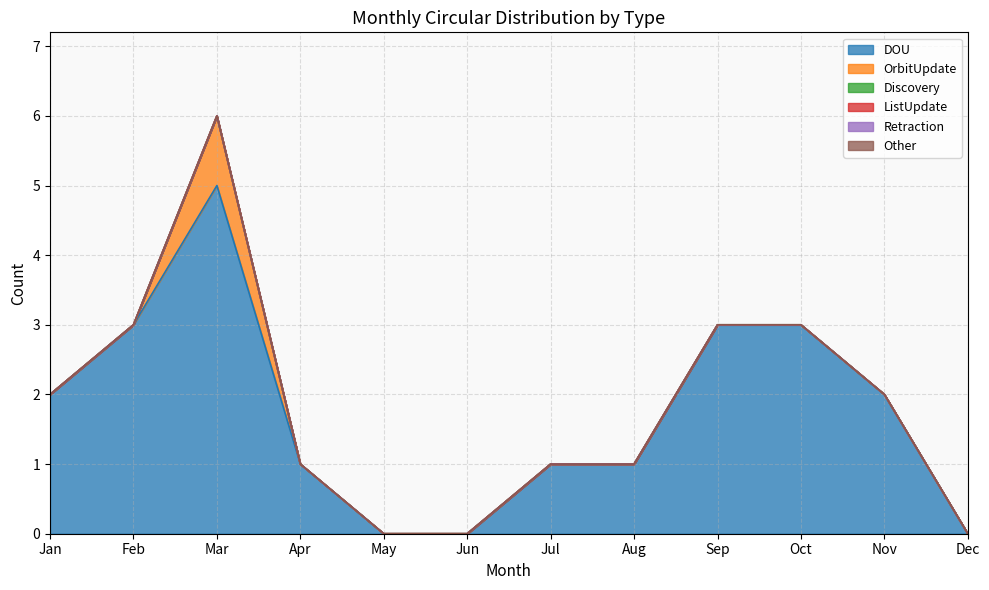

Which series has the largest total across all categories?

DOU